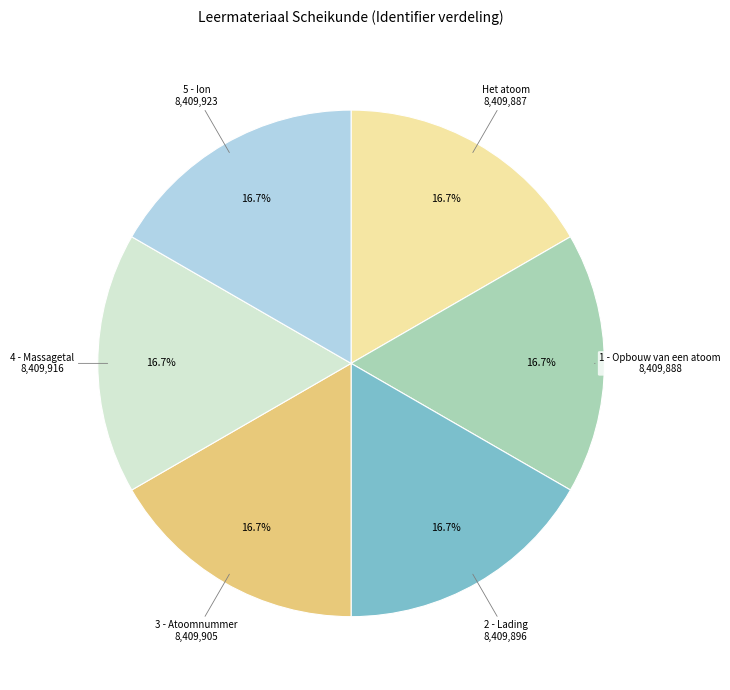

To the nearest percent, what portion does 3 - Atoomnummer represent?

17%